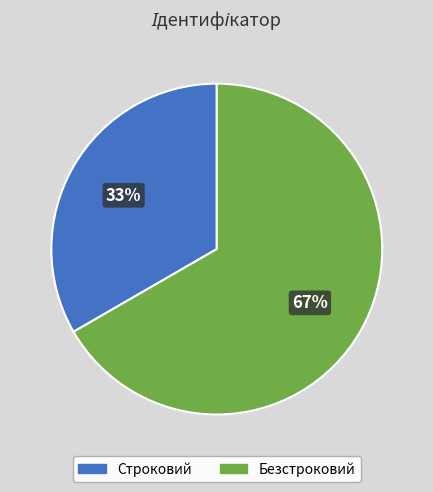

Which category has the smallest portion of the pie?

Строковий